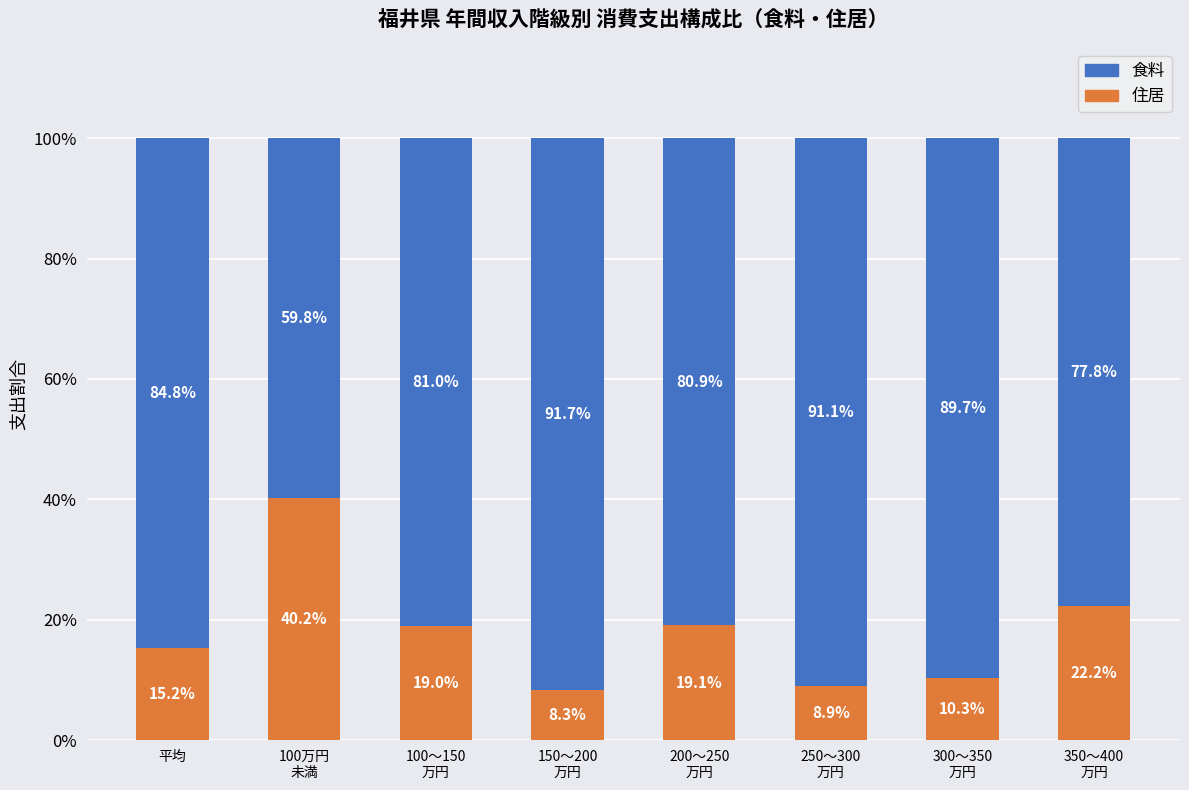

The value of 住居 at 100万円
未満 is 40.2. True or false?

True